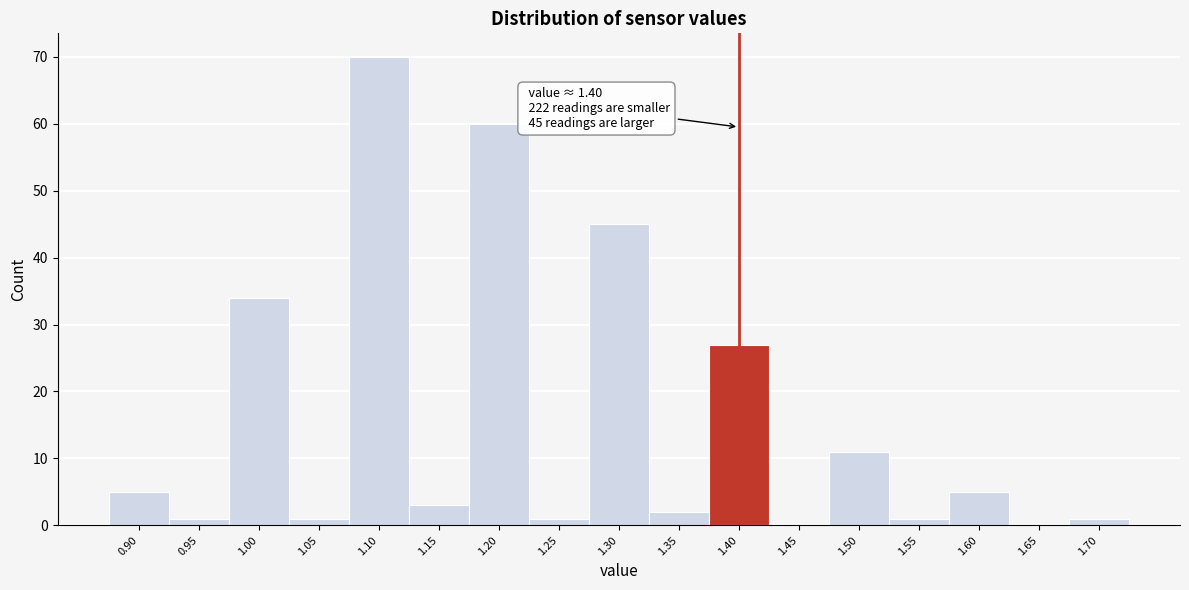

Over which range of the x-axis is the bar tallest?

1.075 to 1.125